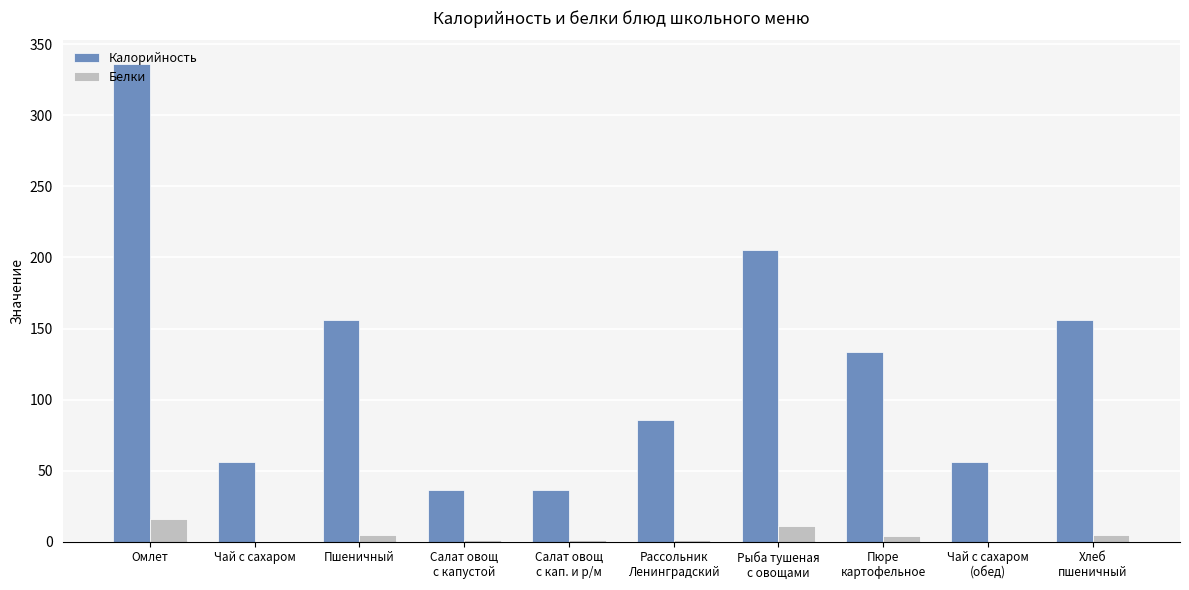

Are the bars grouped side by side (vs. stacked)?

Yes